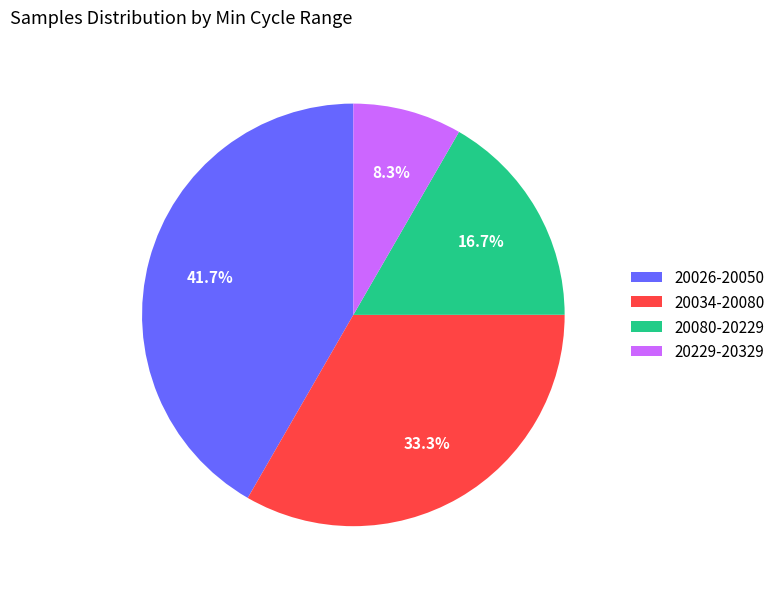

Rank the categories by value from lowest to highest.

20229-20329, 20080-20229, 20034-20080, 20026-20050